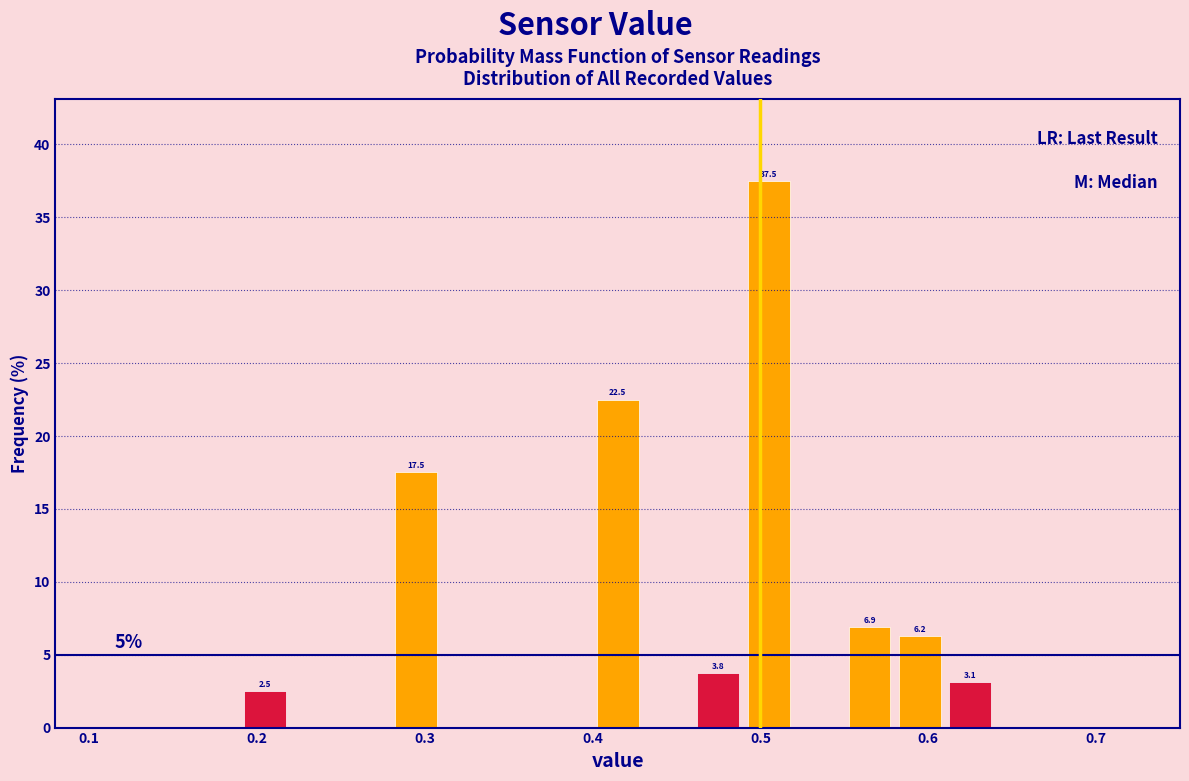

Around what value on the x-axis is the tallest bar? Give the approximate position of its centre, as read against the axis.

0.51